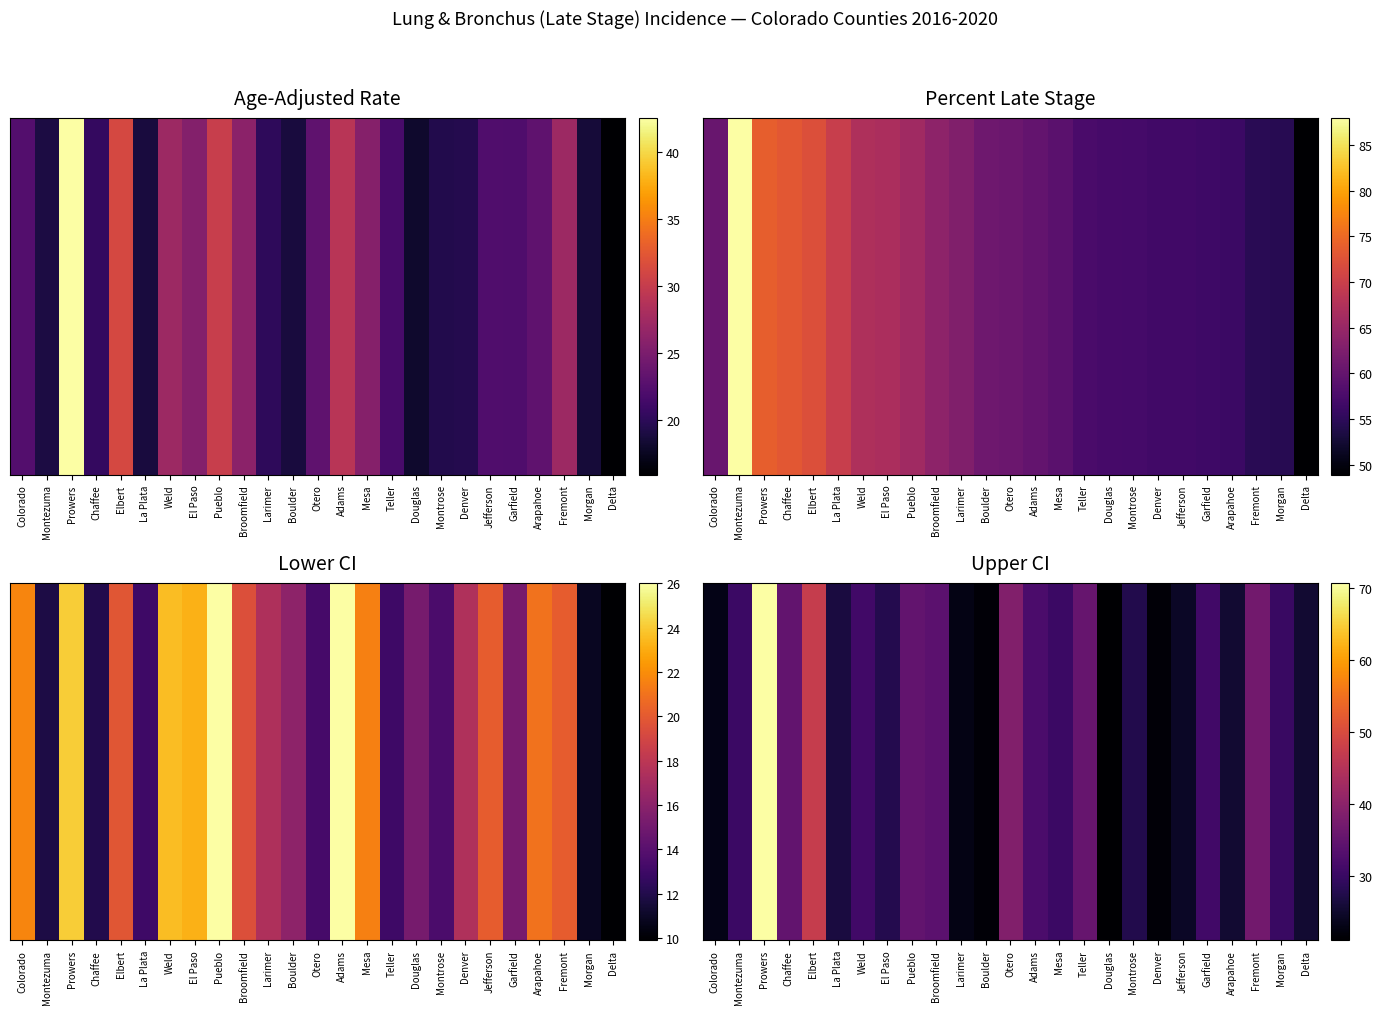

How many values are below 30?

11